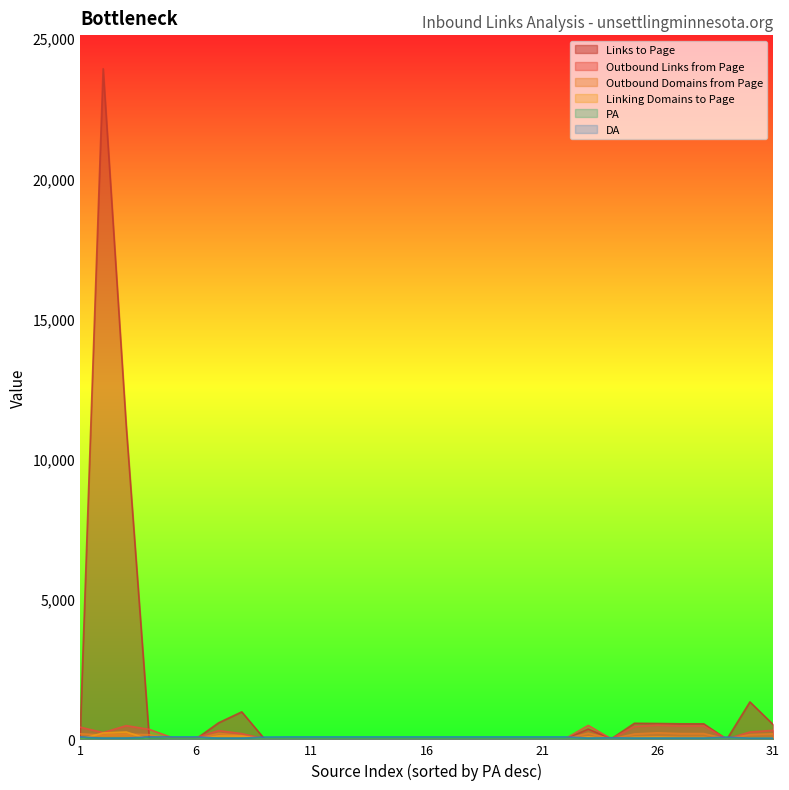

How many data points does each series have?

31